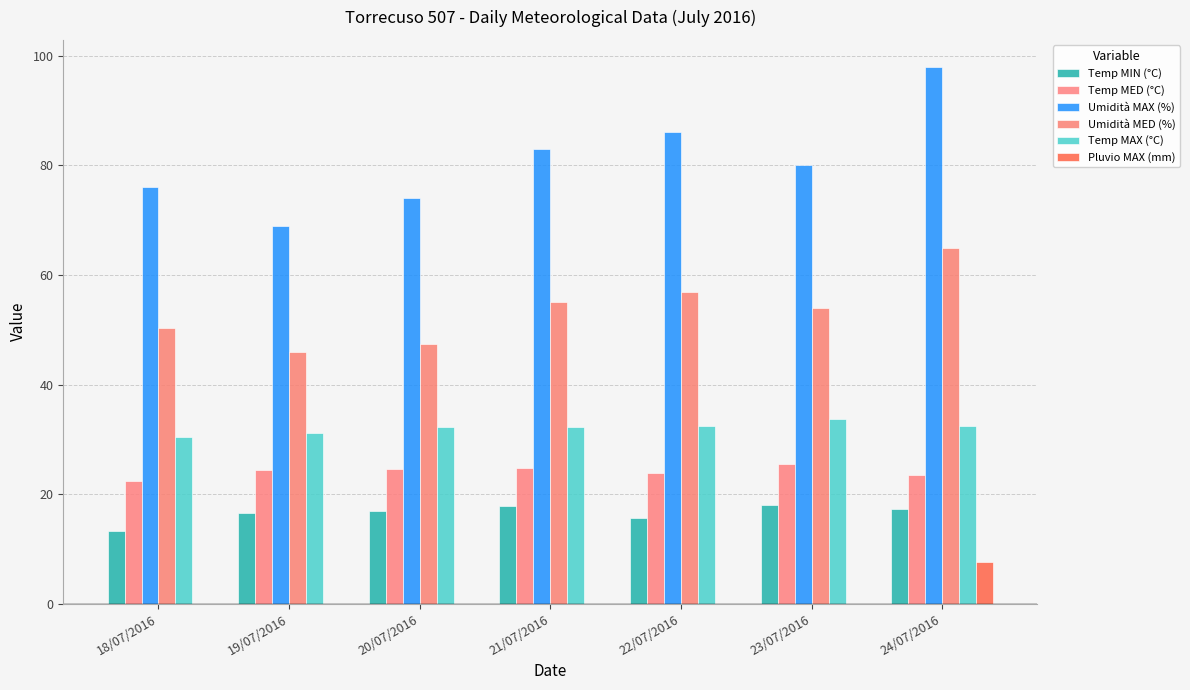

Does the chart contain stacked bars?

No